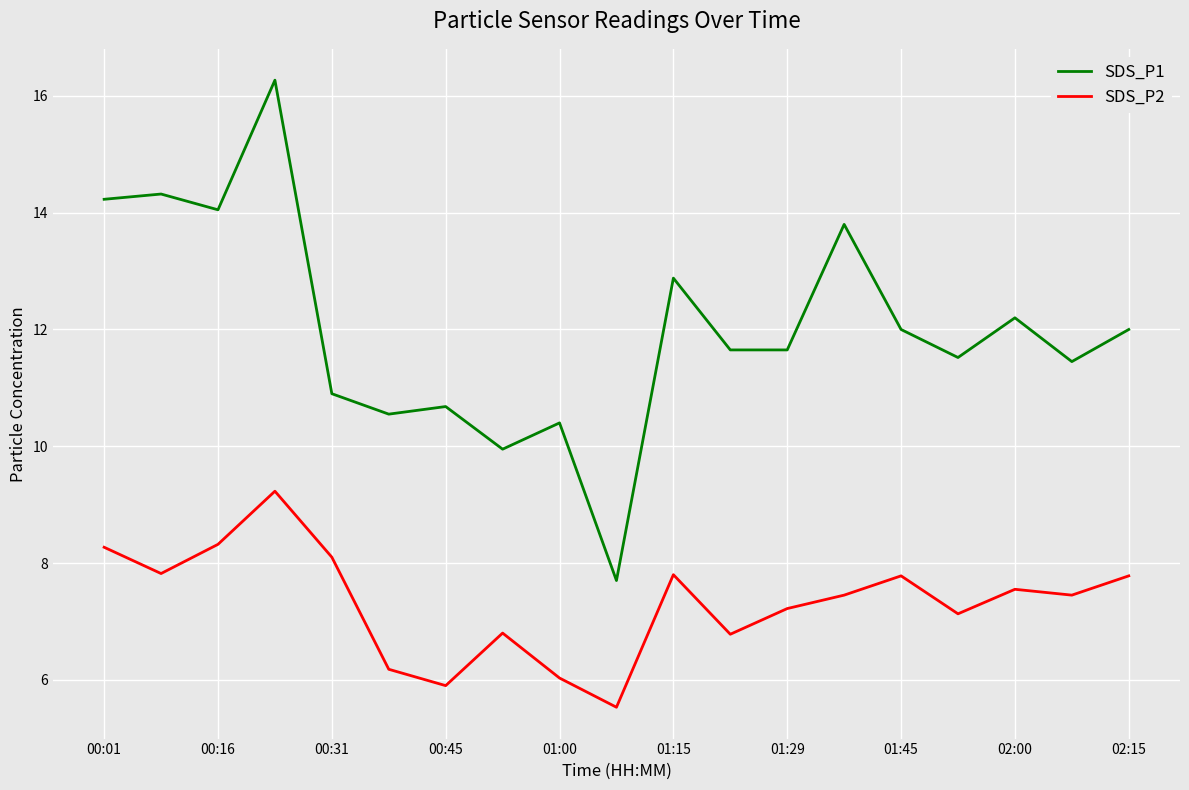

Which series has the widest spread of values?

SDS_P1